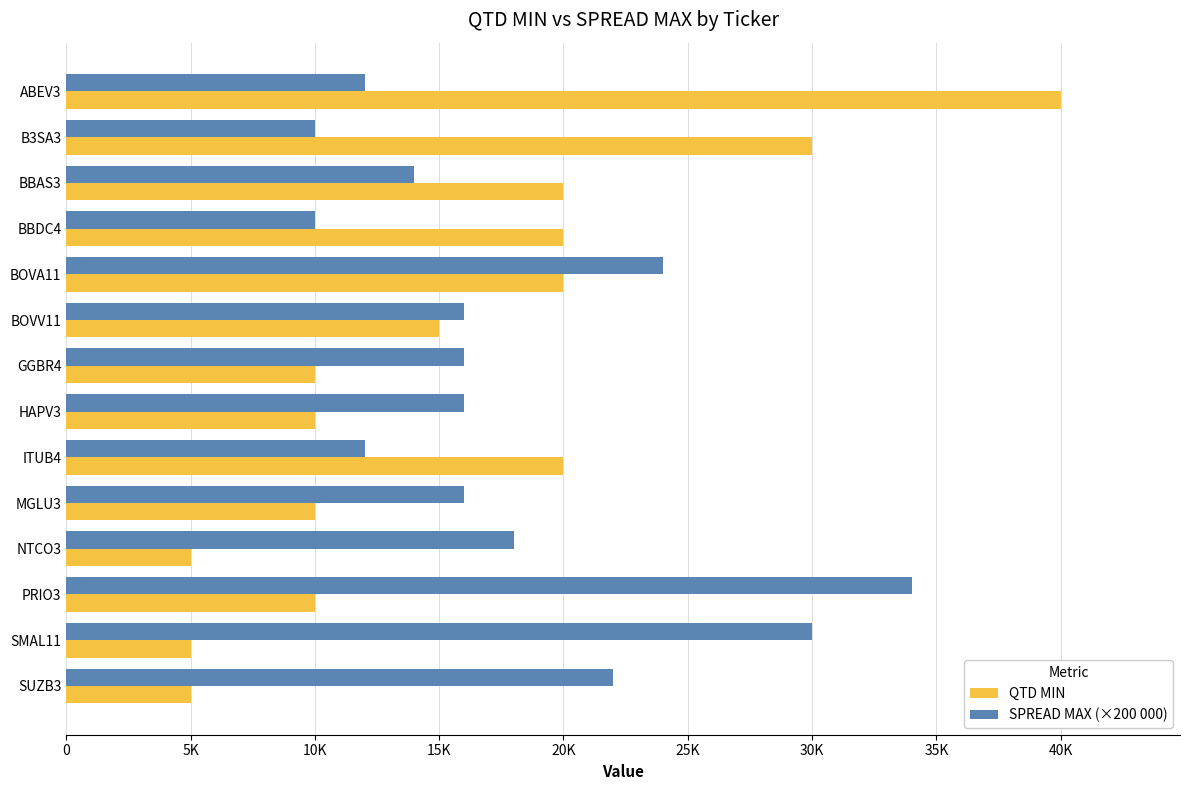

What position from the left is BOVV11?

6